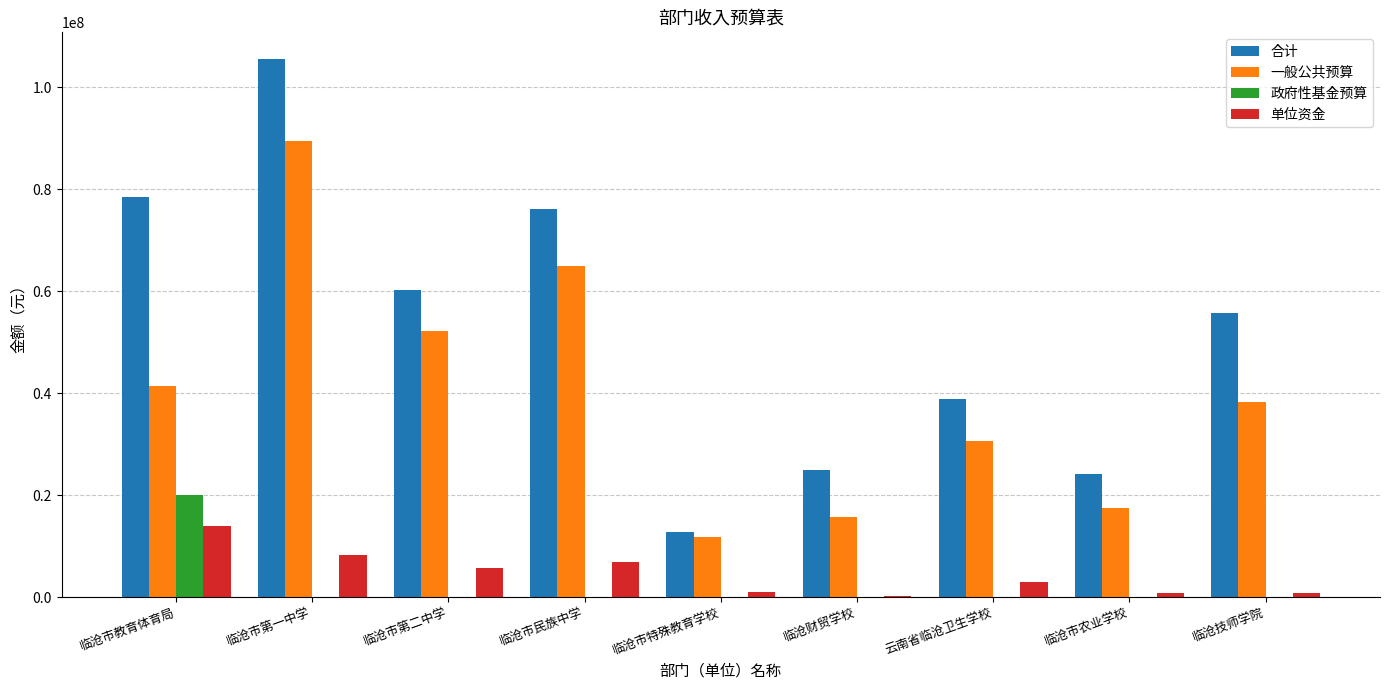

At which label is 一般公共预算 closest to 50572463?

临沧市第二中学